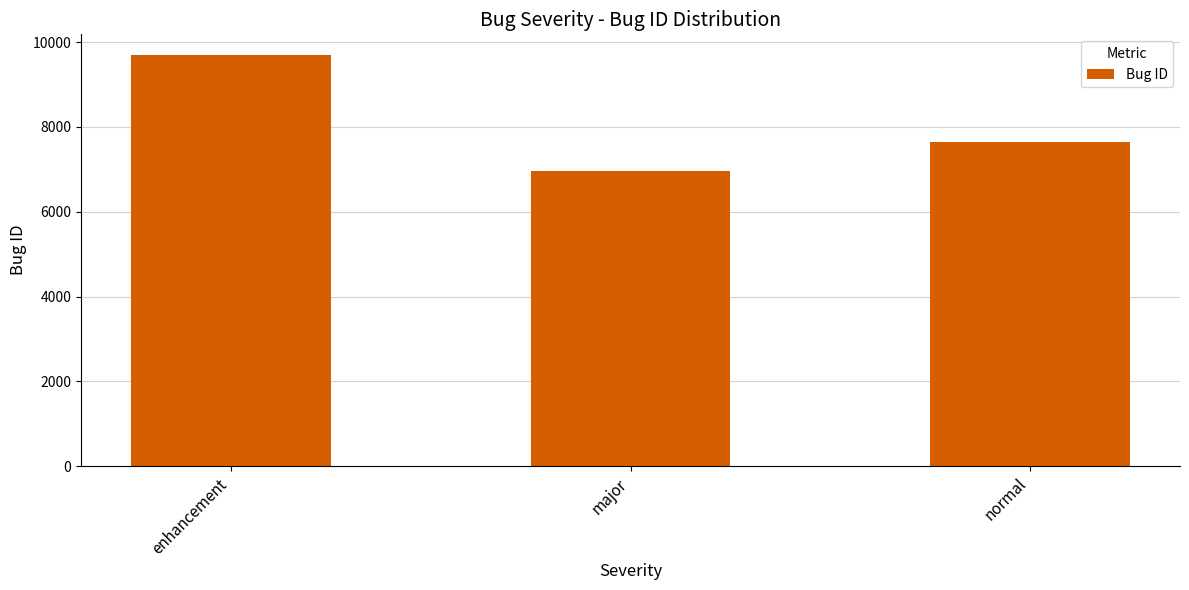

At which category does the chart reach its peak across all series?

enhancement